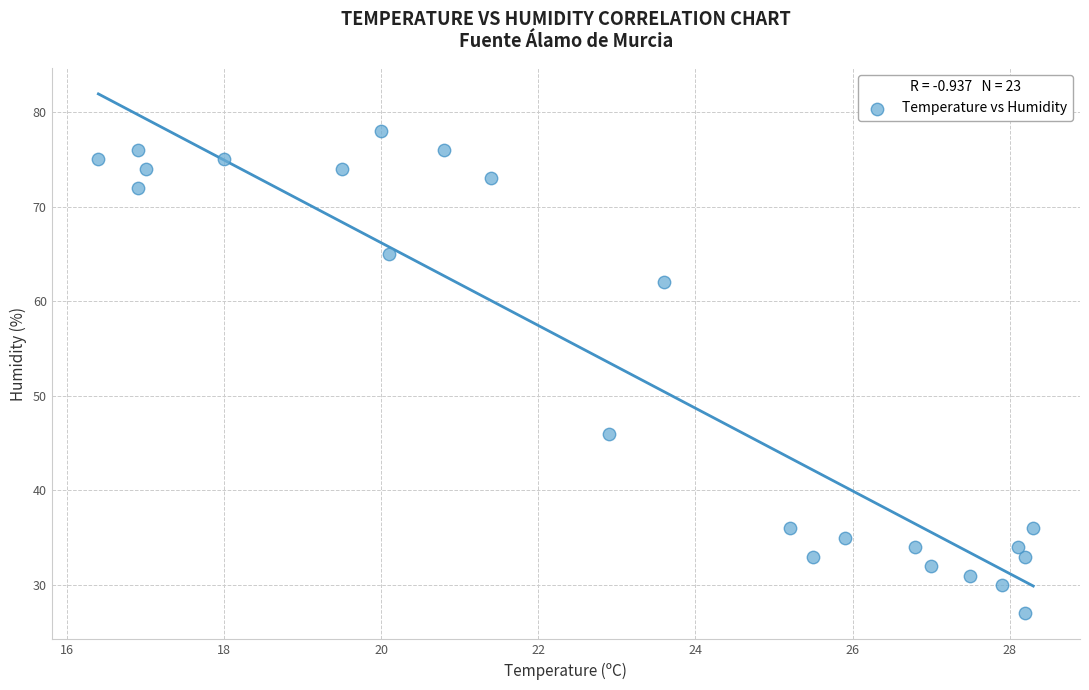

What Y value in the scatter plot is closest to 52?

46